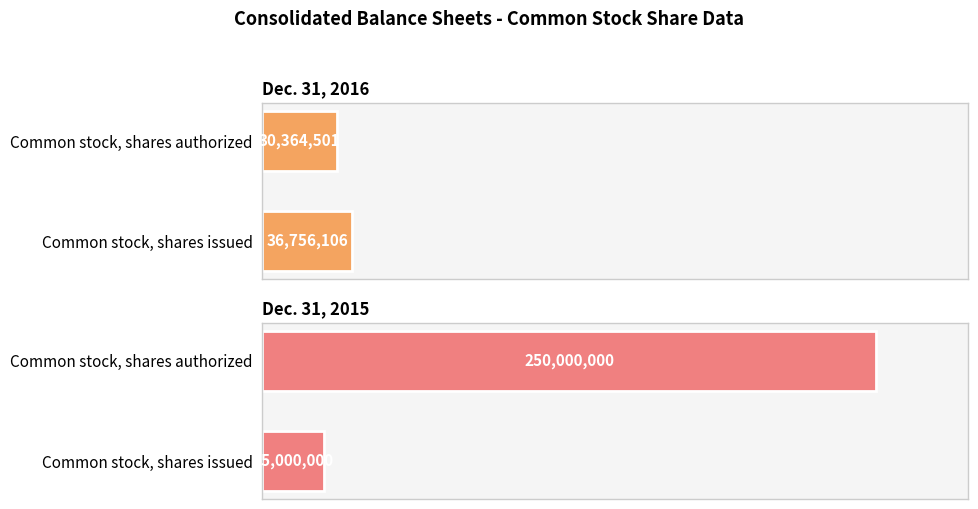

What is the value of the Dec. 31, 2015 bar at the 1st from the left?

25000000